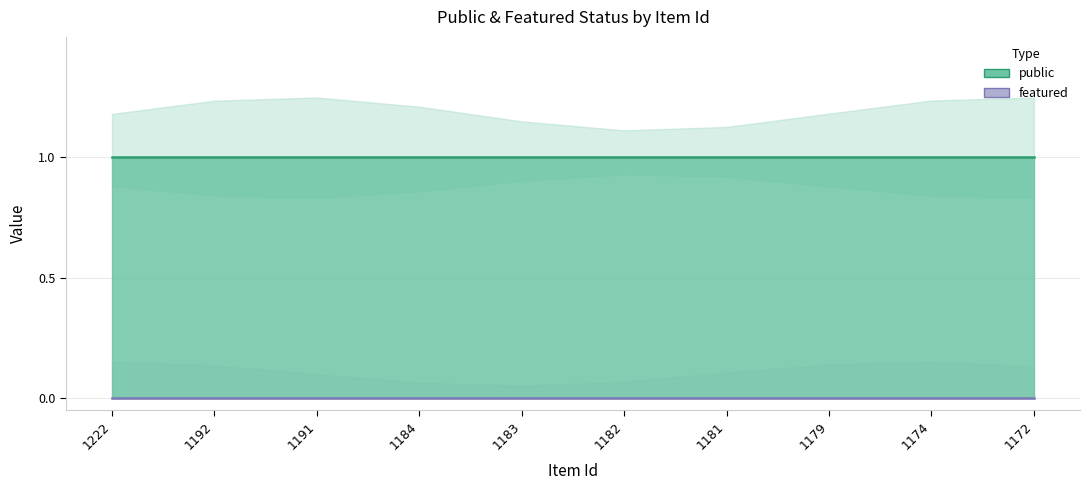

How many lines are shown in the chart?

2